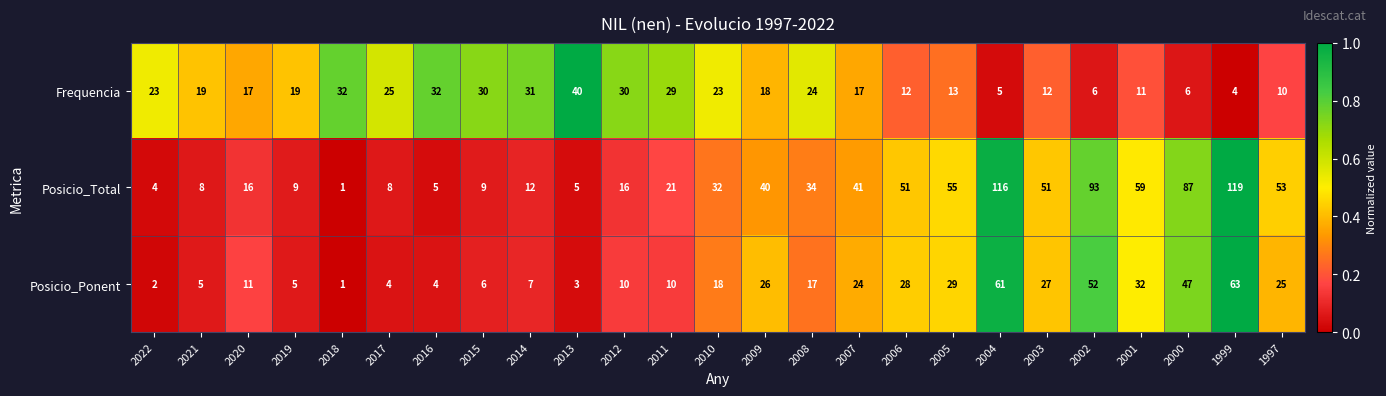

Is it true that Posicio_Ponent equals 26 at 2009?

True